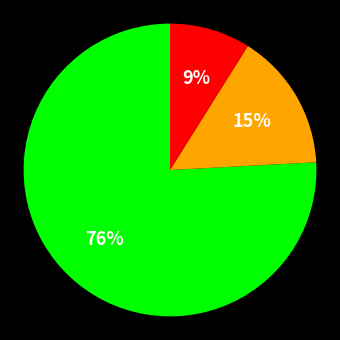

Is there any slice that represents more than half of the pie?

Yes